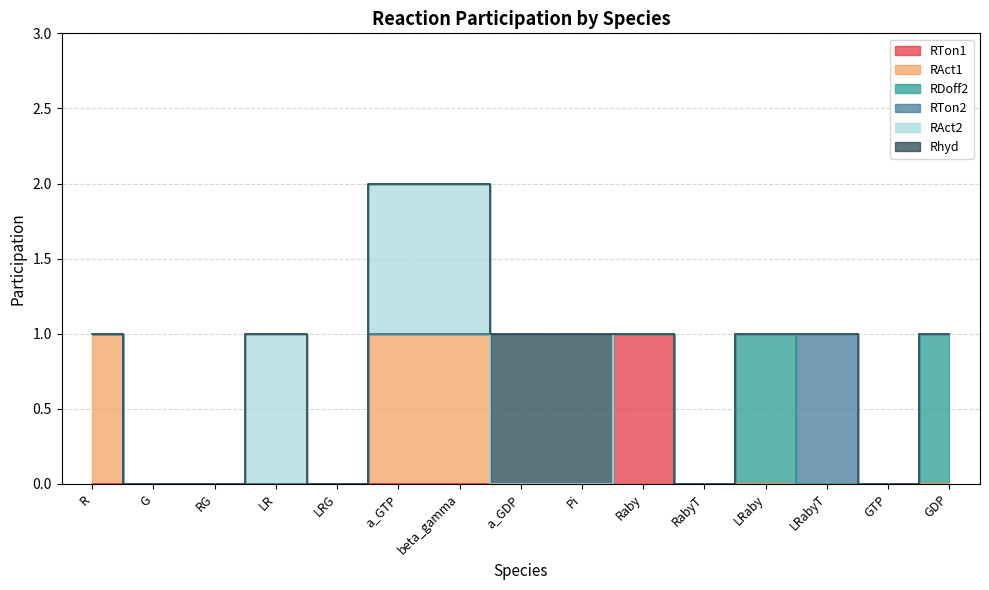

What are all the series names shown in the legend?

RTon1, RAct1, RDoff2, RTon2, RAct2, Rhyd